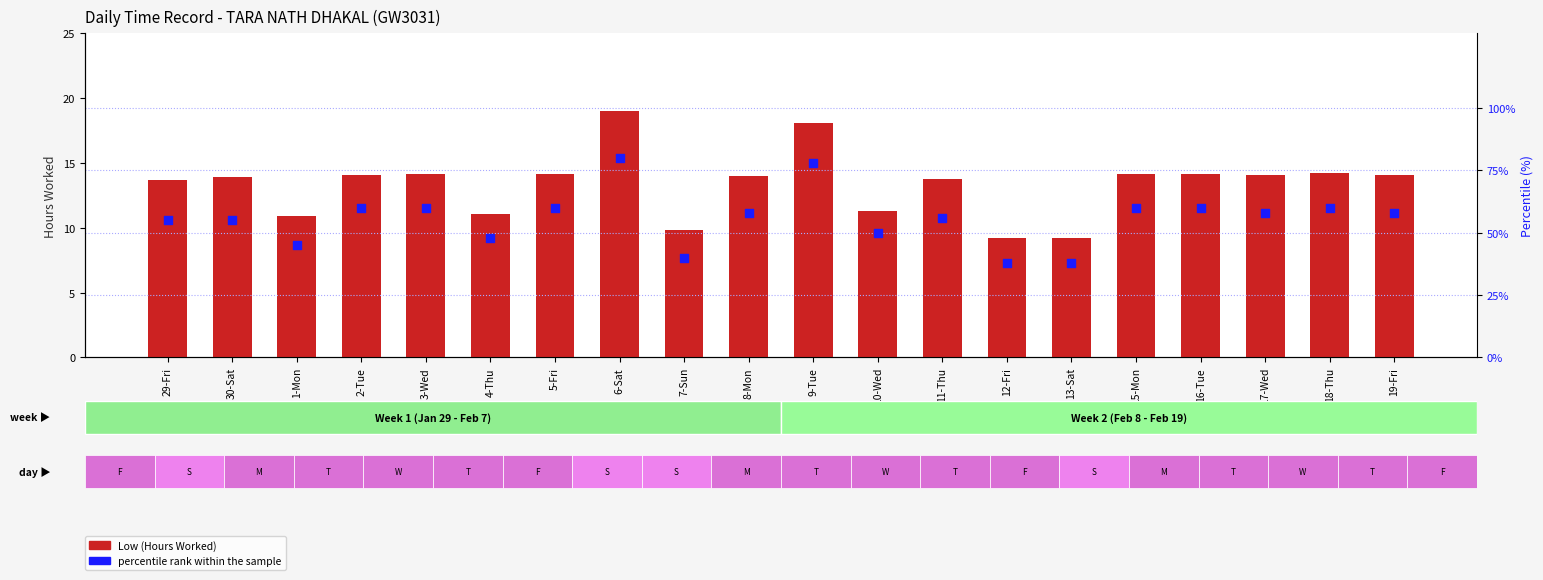

What is the total value across all series at 2-Tue?

74.1